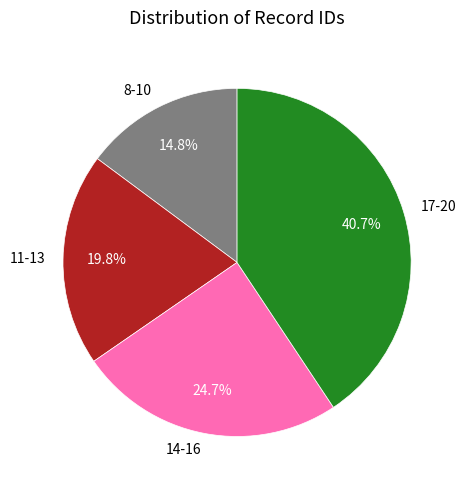

How much of the chart is everything except 11-13?

80.2%